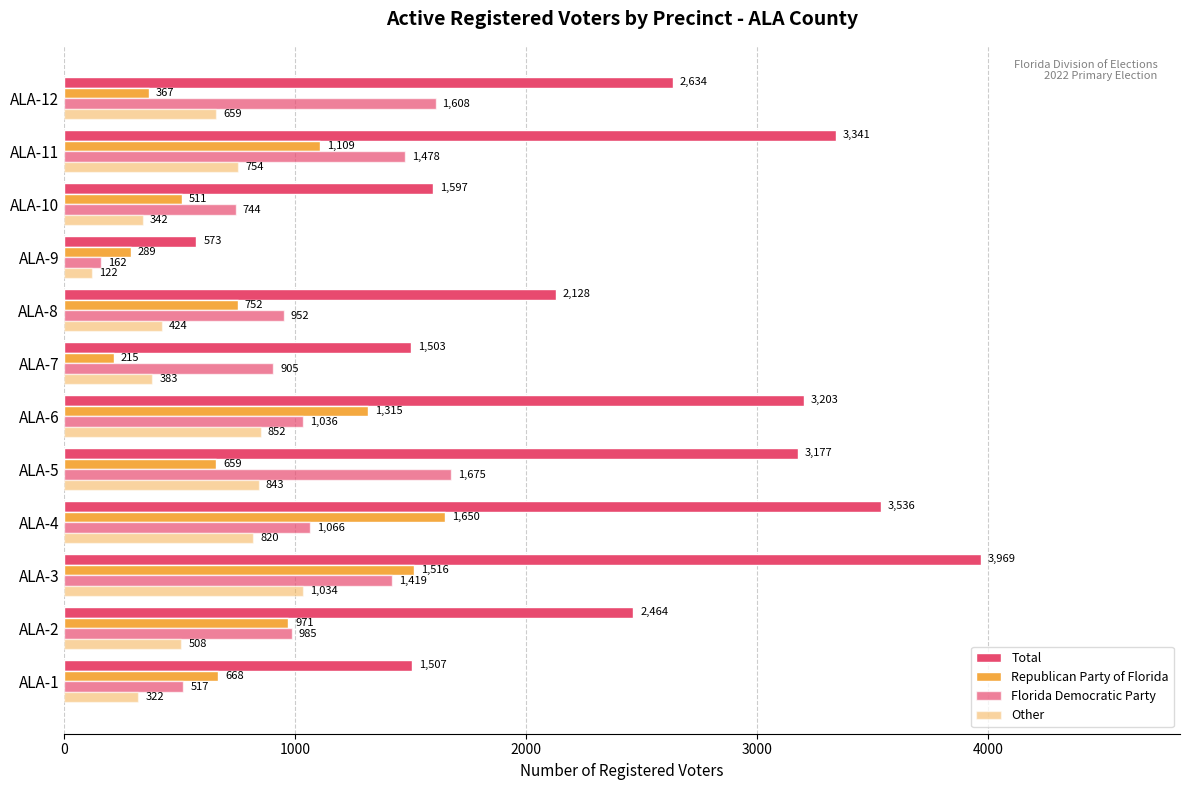

Which series has the largest total across all categories?

Total